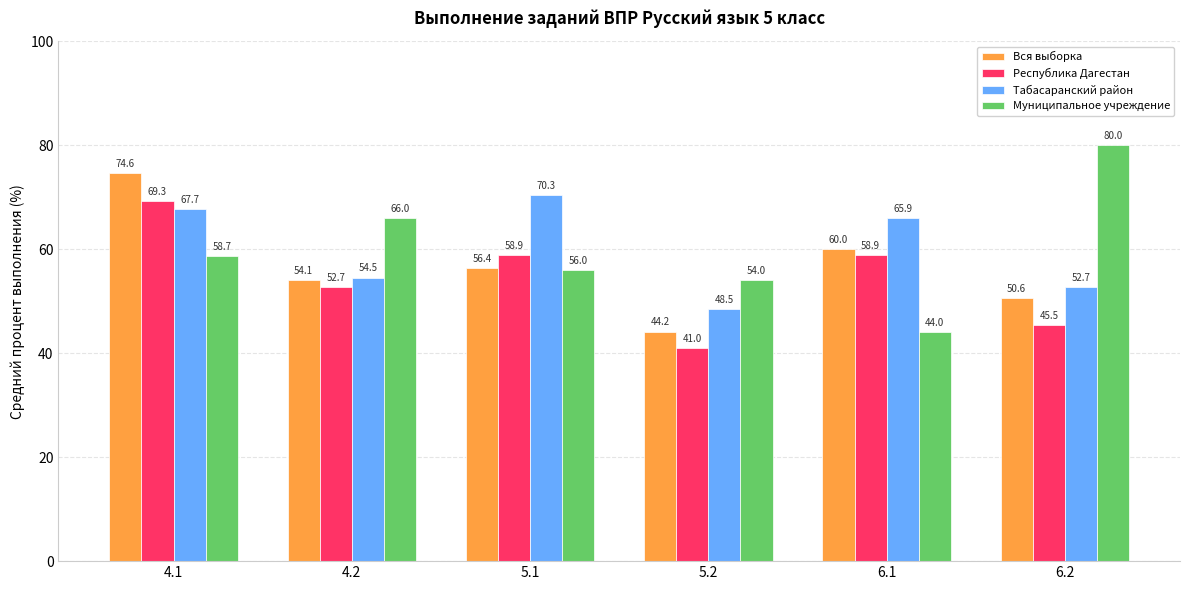

Which series has the largest range (max minus min)?

Муниципальное учреждение